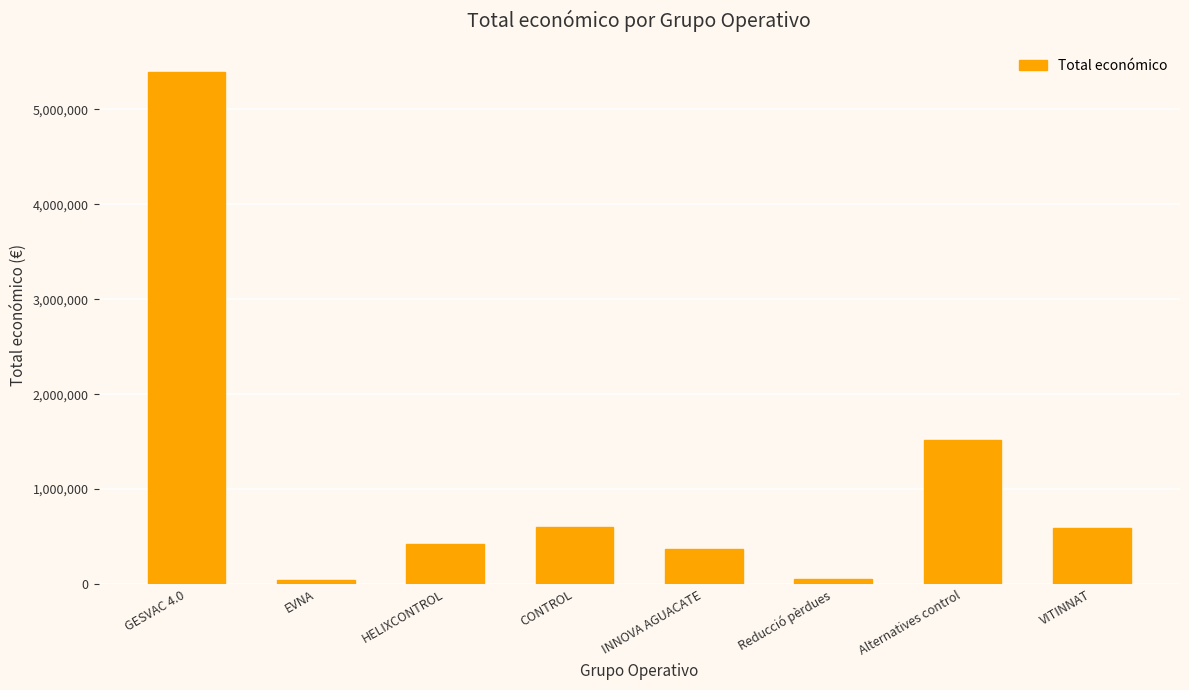

What is the average value?

1122336